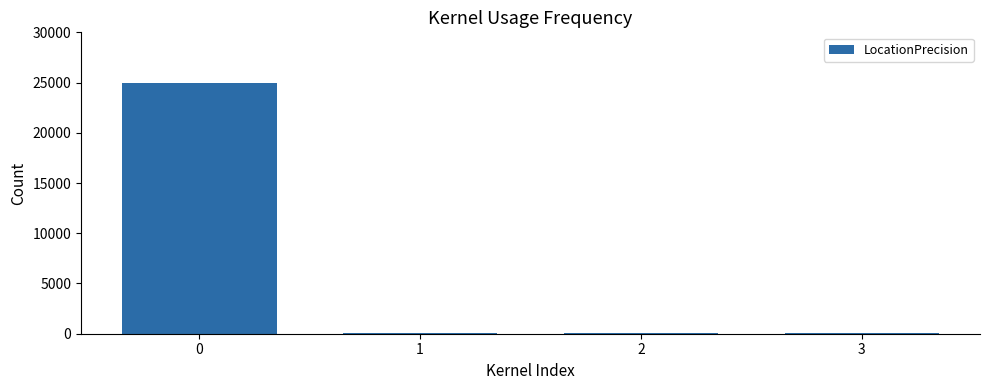

What is the greatest value displayed?

25000